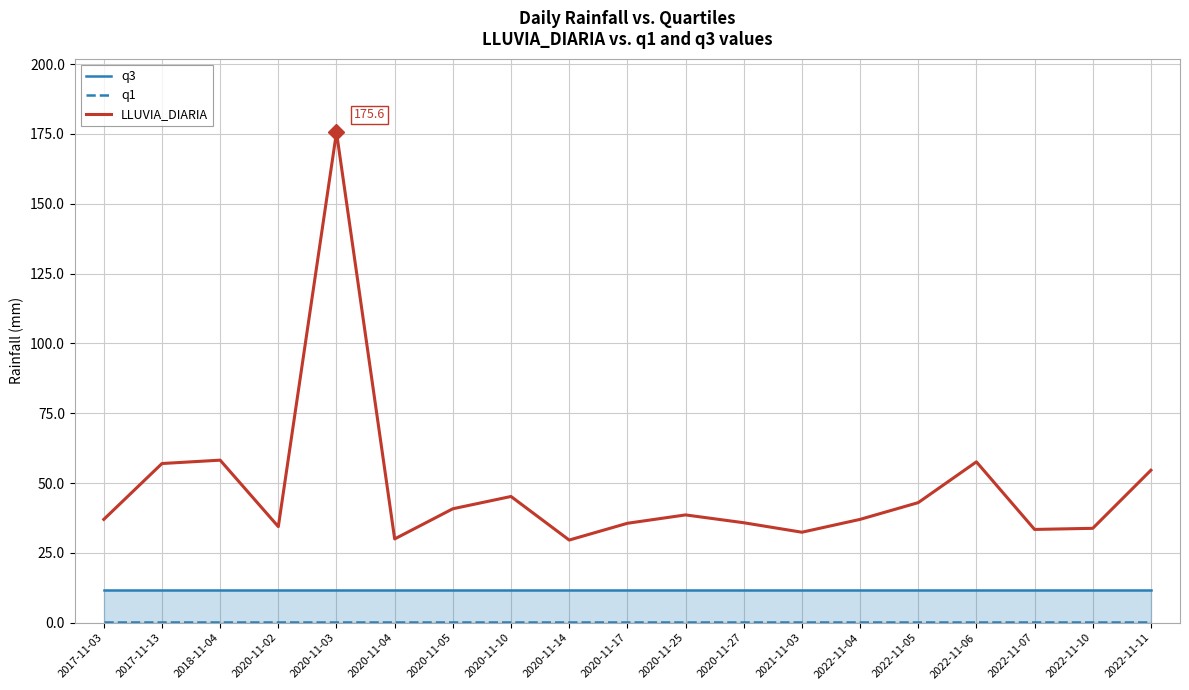

What is the label of the 5th point from the right?

2022-11-05